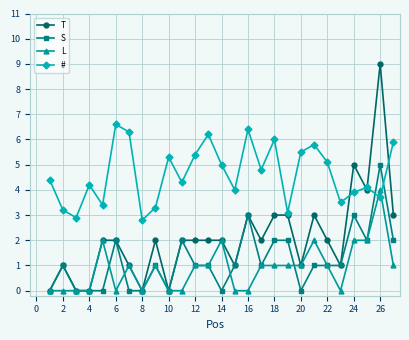

Which series has the widest spread of values?

T